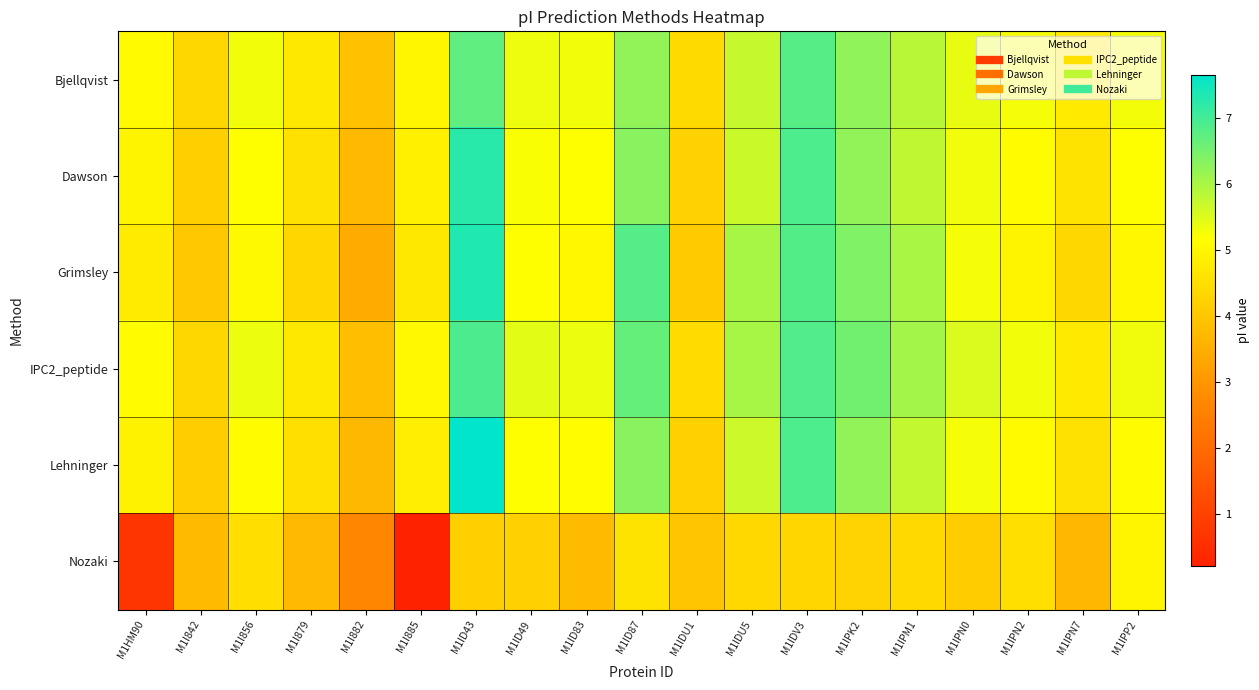

Reading left to right, extract all data points from this chart.

Bjellqvist: M1HM90=5.1	M1I842=4.4	M1I856=5.3	M1I879=4.7	M1I882=3.9	M1I885=5.0	M1ID43=6.7	M1ID49=5.3	M1ID83=5.3	M1ID87=6.2	M1IDU1=4.4	M1IDU5=5.7	M1IDV3=6.8	M1IPK2=6.2	M1IPM1=5.9	M1IPN0=5.4	M1IPN2=5.3	M1IPN7=4.7	M1IPP2=5.3
Dawson: M1HM90=5.0	M1I842=4.2	M1I856=5.2	M1I879=4.6	M1I882=3.7	M1I885=4.9	M1ID43=7.2	M1ID49=5.2	M1ID83=5.2	M1ID87=6.3	M1IDU1=4.3	M1IDU5=5.7	M1IDV3=6.9	M1IPK2=6.2	M1IPM1=5.8	M1IPN0=5.3	M1IPN2=5.1	M1IPN7=4.6	M1IPP2=5.2
Grimsley: M1HM90=4.8	M1I842=4.0	M1I856=5.1	M1I879=4.3	M1I882=3.4	M1I885=4.7	M1ID43=7.3	M1ID49=5.2	M1ID83=5.0	M1ID87=6.8	M1IDU1=4.1	M1IDU5=6.0	M1IDV3=6.8	M1IPK2=6.4	M1IPM1=6.0	M1IPN0=5.3	M1IPN2=5.0	M1IPN7=4.3	M1IPP2=5.0
IPC2_peptide: M1HM90=5.1	M1I842=4.4	M1I856=5.4	M1I879=4.7	M1I882=3.8	M1I885=5.0	M1ID43=6.9	M1ID49=5.4	M1ID83=5.3	M1ID87=6.7	M1IDU1=4.4	M1IDU5=6.0	M1IDV3=6.9	M1IPK2=6.5	M1IPM1=6.1	M1IPN0=5.5	M1IPN2=5.3	M1IPN7=4.7	M1IPP2=5.3
Lehninger: M1HM90=4.9	M1I842=4.1	M1I856=5.1	M1I879=4.5	M1I882=3.7	M1I885=4.8	M1ID43=7.7	M1ID49=5.2	M1ID83=5.1	M1ID87=6.3	M1IDU1=4.2	M1IDU5=5.7	M1IDV3=6.9	M1IPK2=6.2	M1IPM1=5.8	M1IPN0=5.3	M1IPN2=5.1	M1IPN7=4.5	M1IPP2=5.1
Nozaki: M1HM90=0.7	M1I842=3.8	M1I856=4.5	M1I879=3.7	M1I882=2.7	M1I885=0.2	M1ID43=4.2	M1ID49=4.2	M1ID83=3.8	M1ID87=4.6	M1IDU1=4.0	M1IDU5=4.4	M1IDV3=4.3	M1IPK2=4.3	M1IPM1=4.4	M1IPN0=4.1	M1IPN2=4.5	M1IPN7=3.7	M1IPP2=5.0